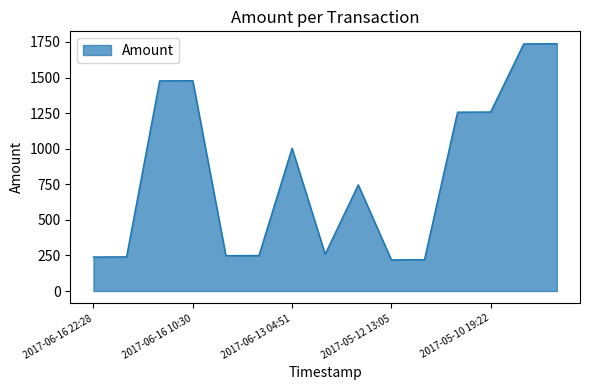

True or false: the data has more than 2 interior local peaks.

True